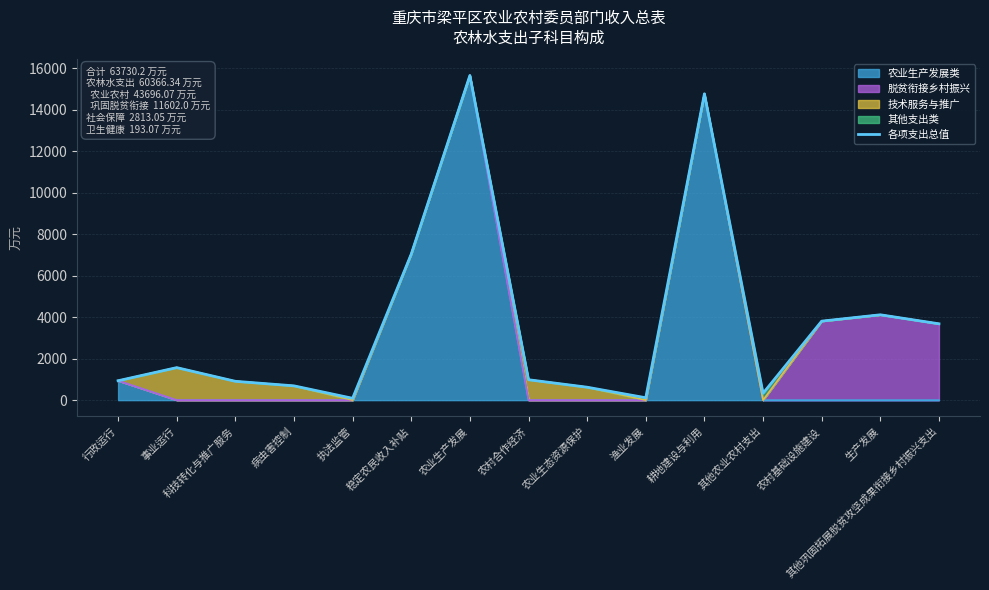

What is the difference between the maximum and minimum values?

15557.7